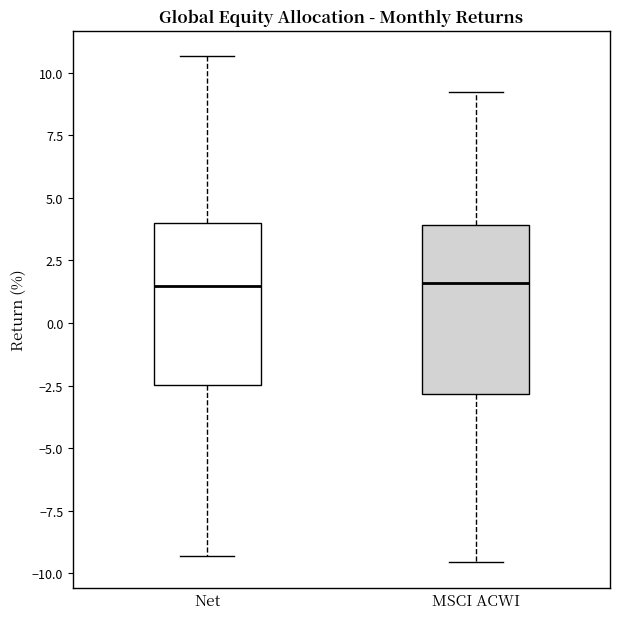

Reading left to right, transcribe this box plot: for each box, give where its median line is, the range the box spans, and where its two whiskers end, as read against the y-axis. The values are not printed on the chart, so give them approximately, as read against the axis.

Net: median 1.5, box -2.5 to 4.0, whiskers -9.5 to 10.5
MSCI ACWI: median 1.5, box -3.0 to 4.0, whiskers -9.5 to 9.0